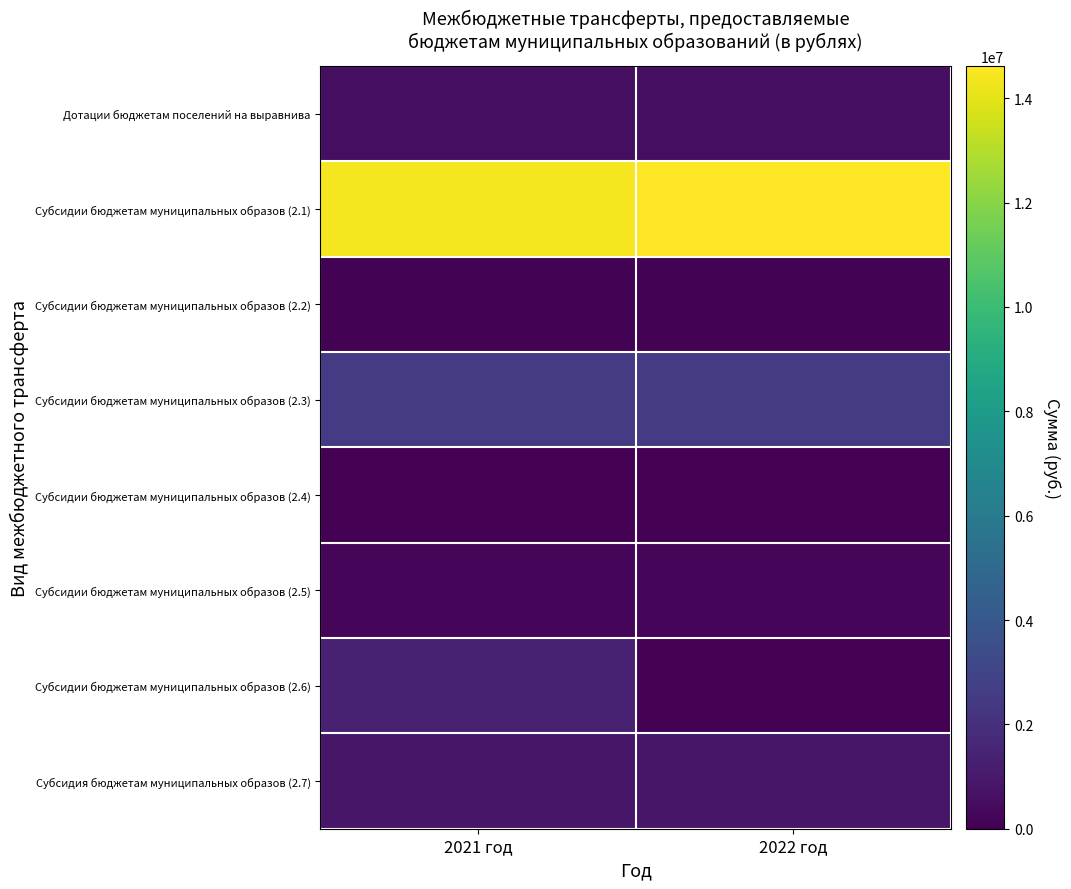

Which series has the largest total across all categories?

Субсидии бюджетам муниципальных образов (2.1)